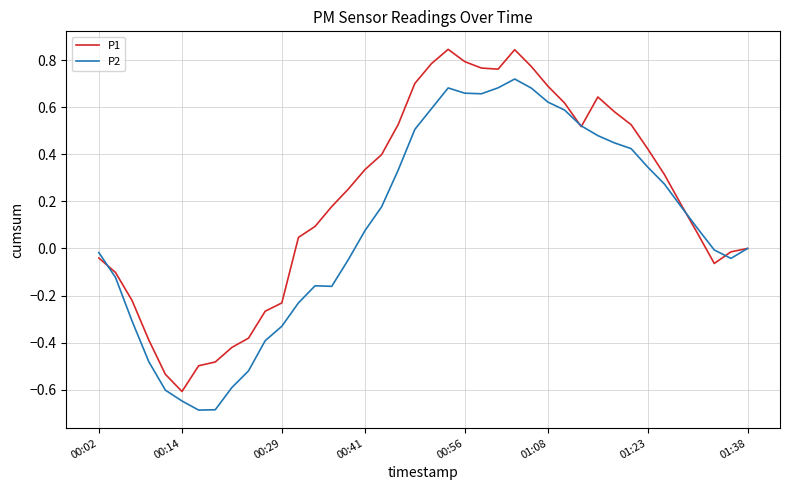

What is the smallest value displayed?

-0.7